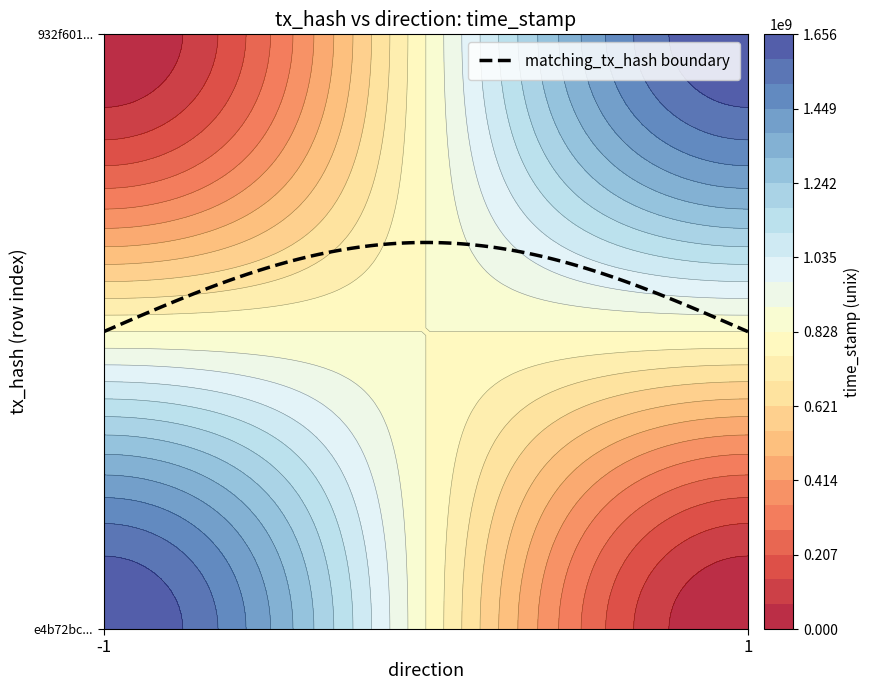

What is the minimum value for e4b72bc097b25f7f175f51e84ec0b95581fea2b?

-1